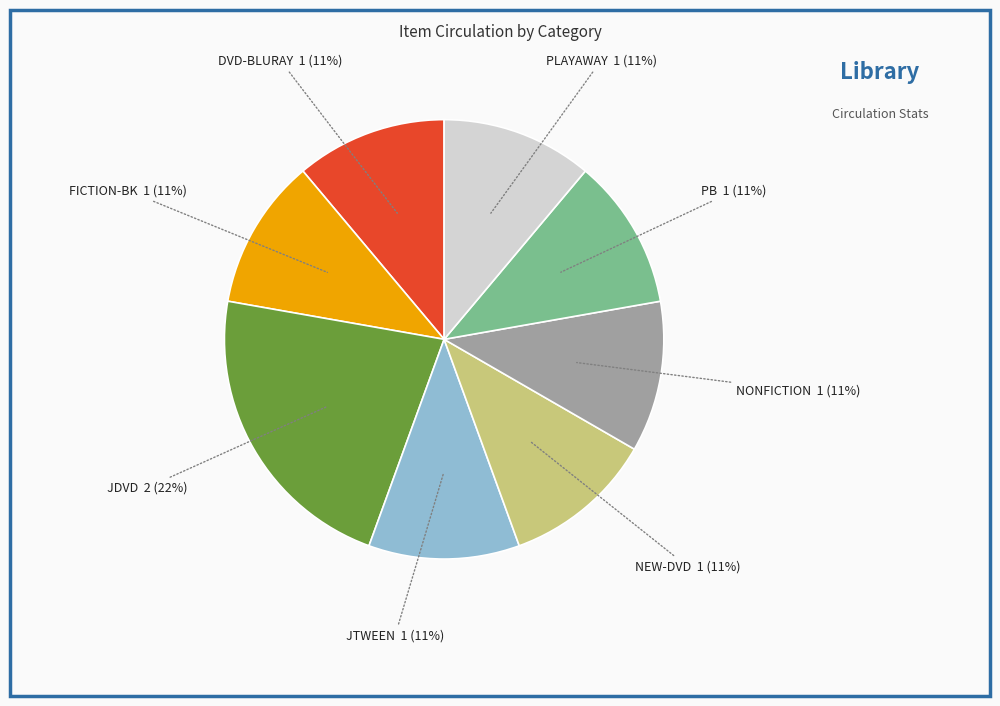

Combined, do JDVD and NEW-DVD account for over 50%?

No